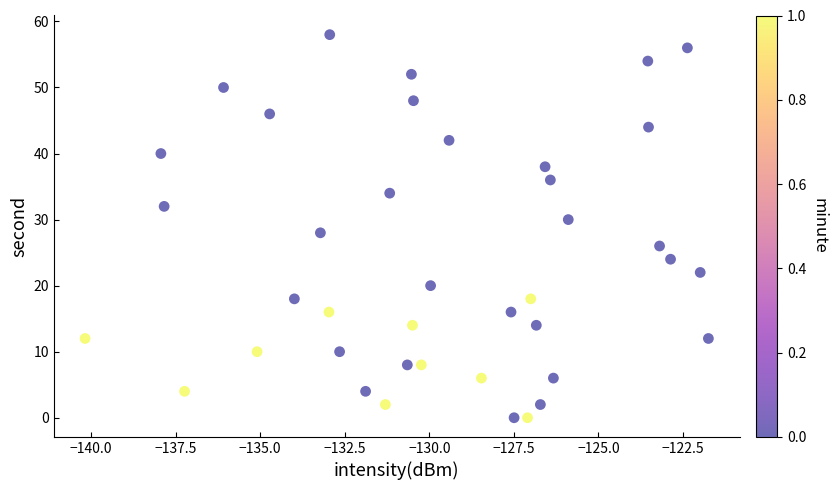

What is the range of Y values (max minus min)?

58